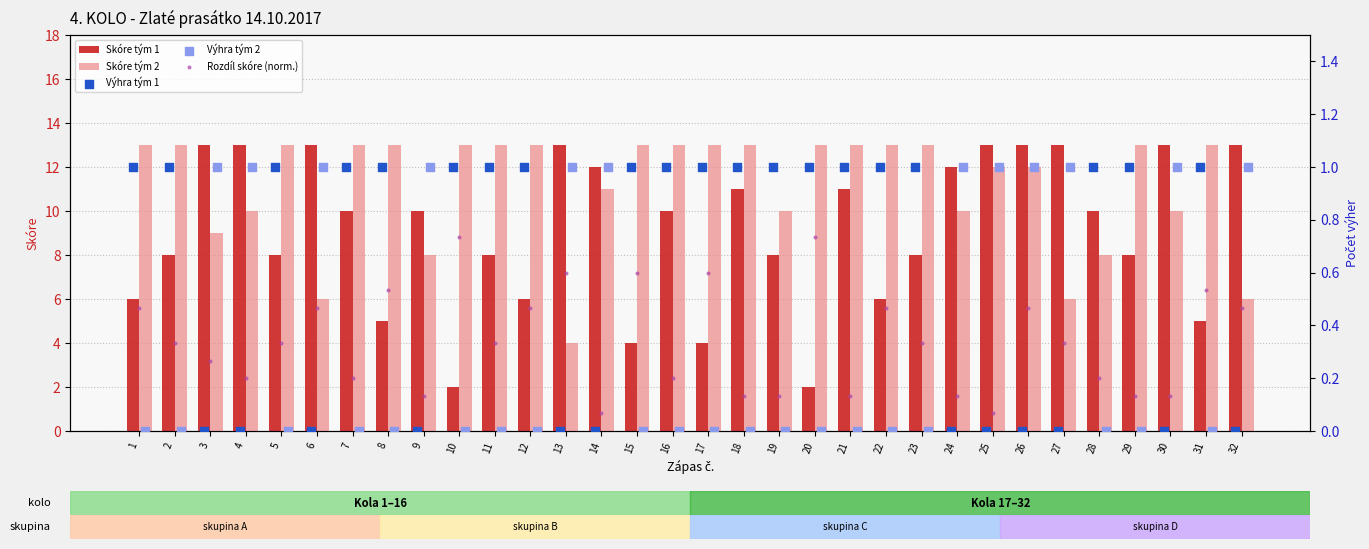

Is the value of Skóre tým 1 at 6 greater than the value of Skóre tým 2 at 6?

Yes